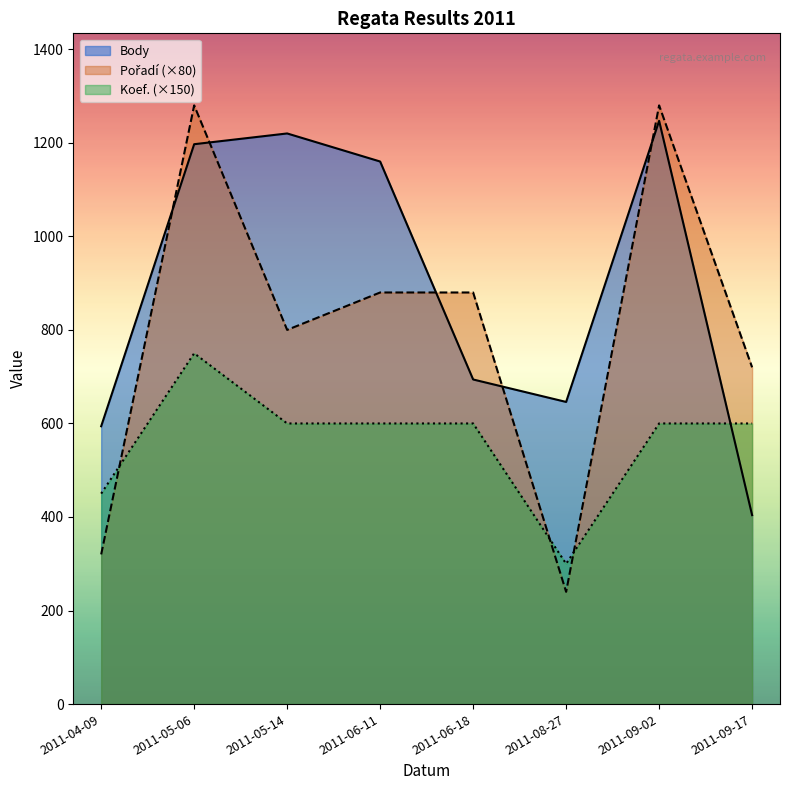

How many lines are shown in the chart?

3